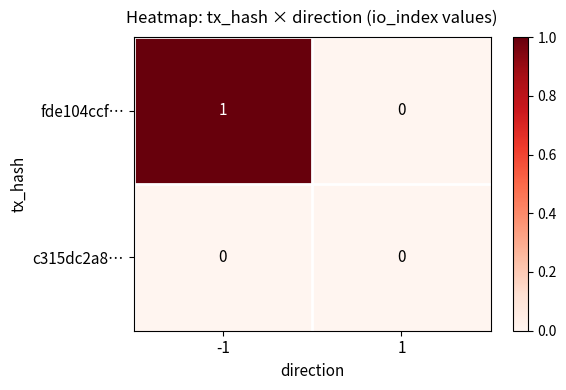

At -1, list the series in order from smallest to largest.

c315dc2a8…, fde104ccf…